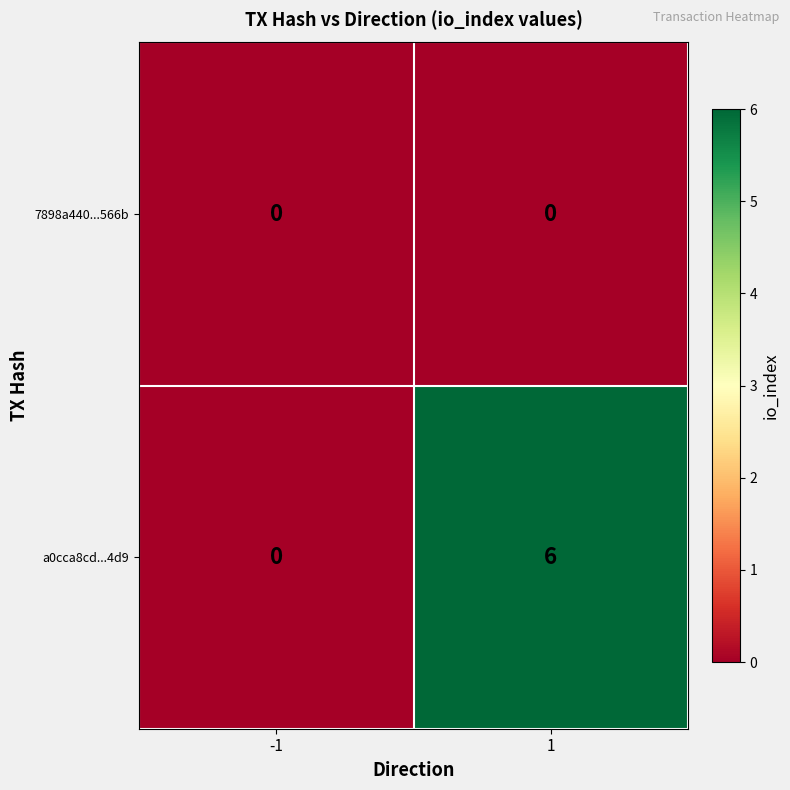

Which series has the largest total across all categories?

a0cca8cd...4d9